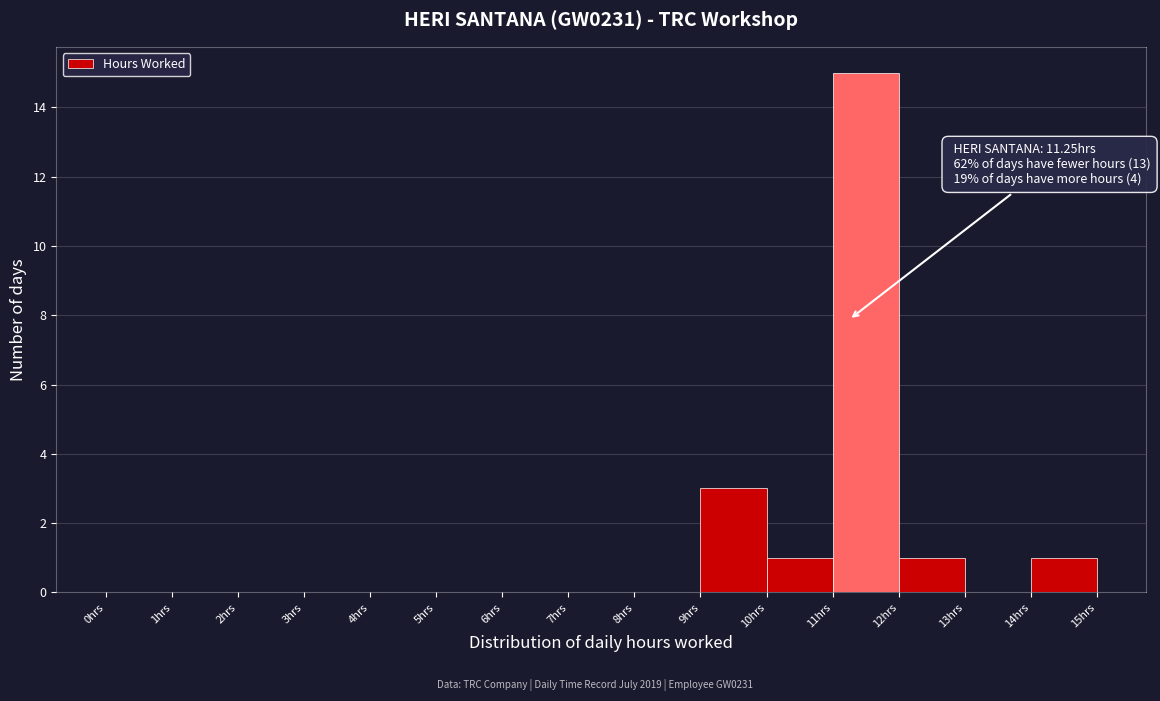

Over which range of the x-axis is the bar tallest?

11 to 12